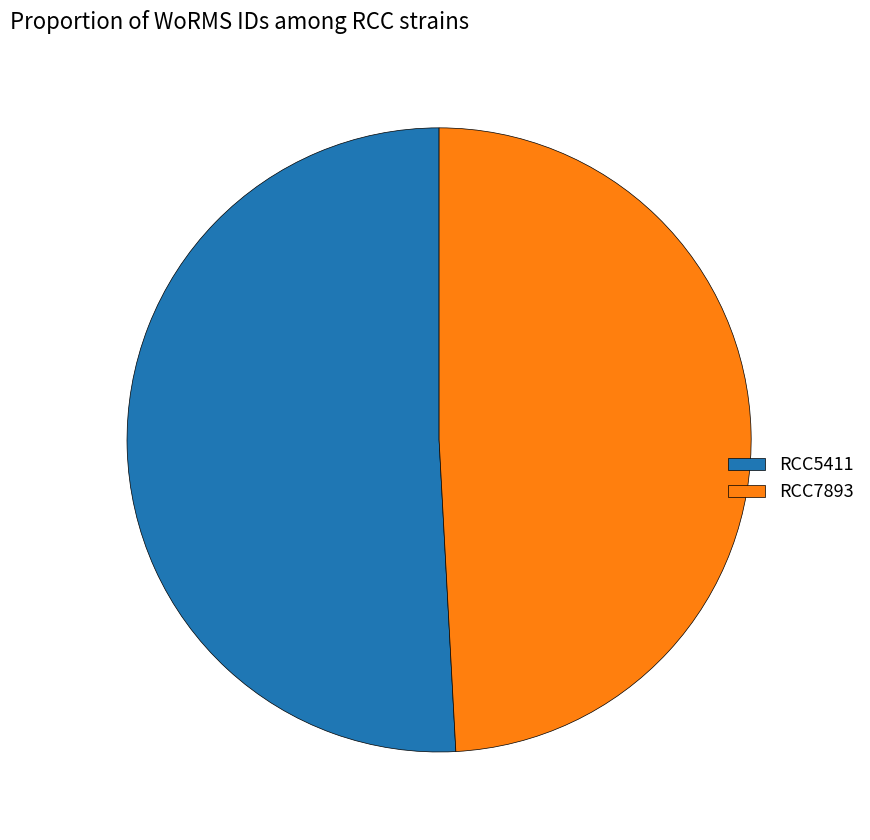

The RCC7893 slice represents 42% of the pie. True or false?

False